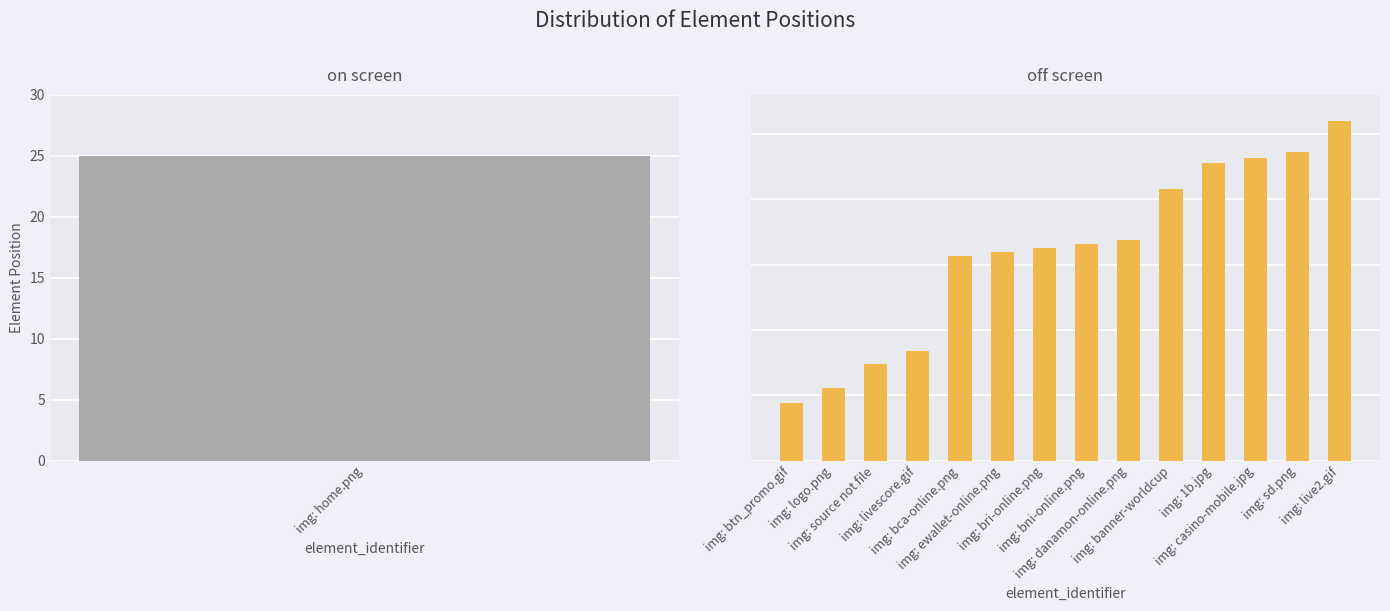

Which has a higher value, img: bni-online.png or img: banner-worldcup?

img: banner-worldcup